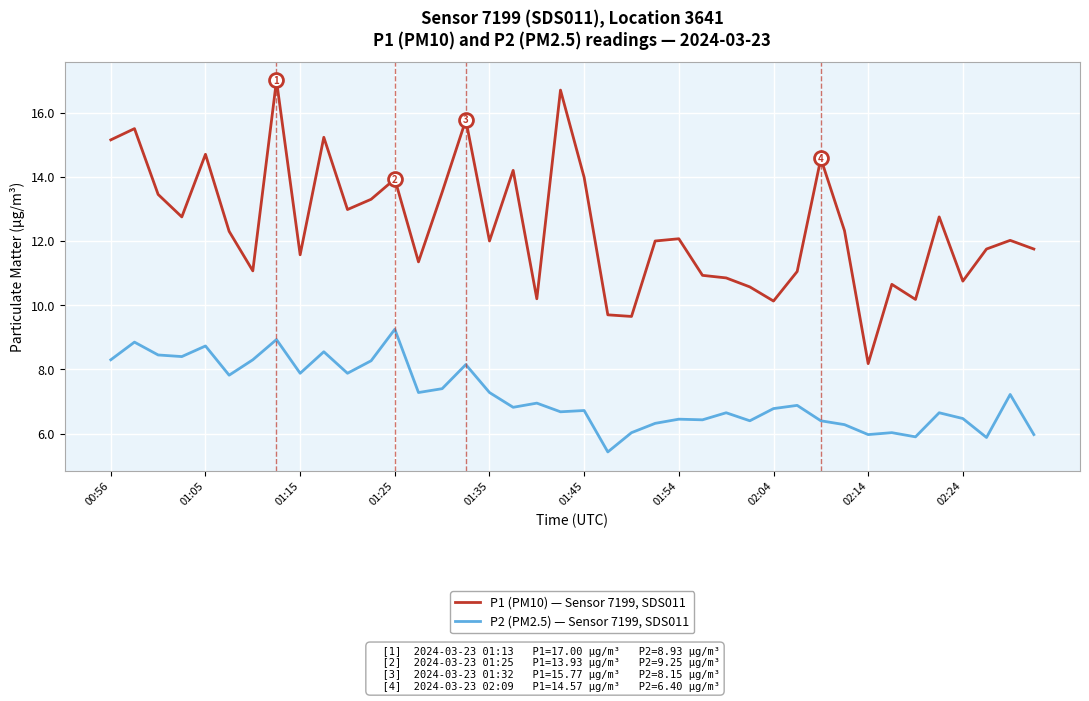

True or false: P1 (PM10) — Sensor 7199, SDS011 and P2 (PM2.5) — Sensor 7199, SDS011 cross at least once.

False